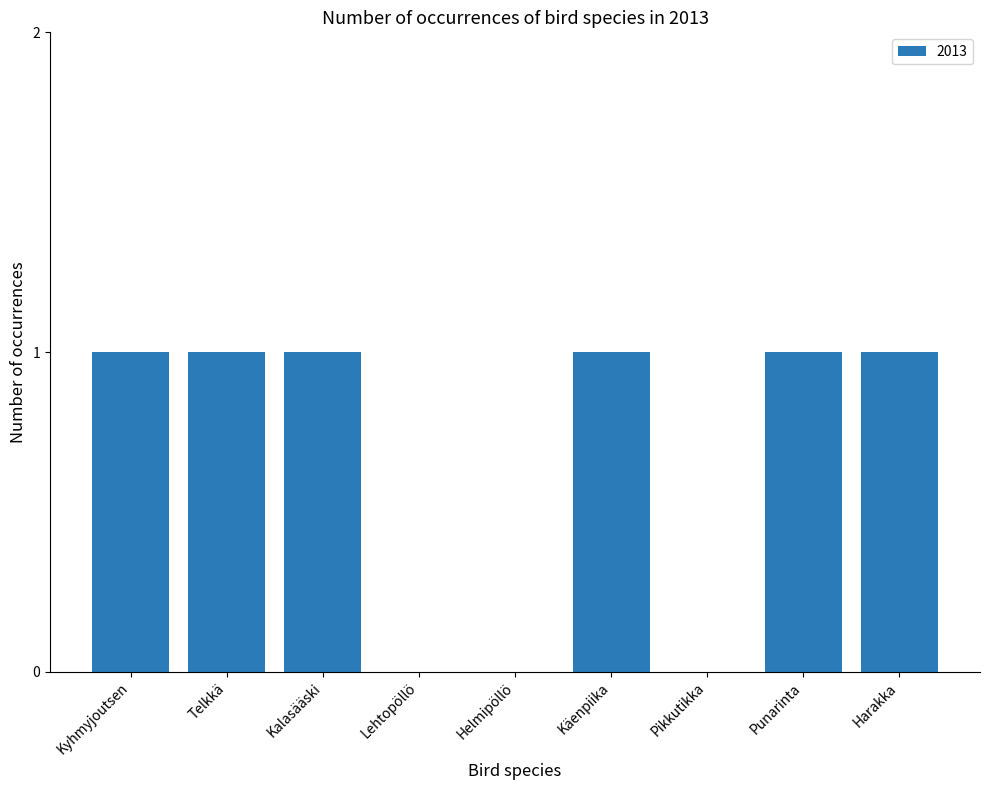

Approximately how many times larger is the value at Kyhmyjoutsen compared to Kalasääski?

1.0